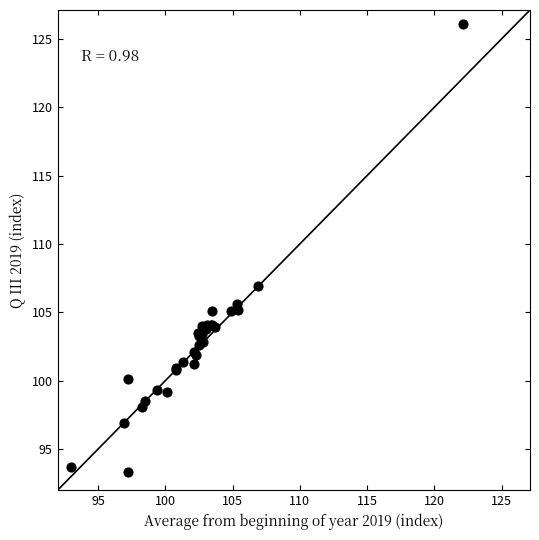

What Y value in the scatter plot is closest to 109?

106.9